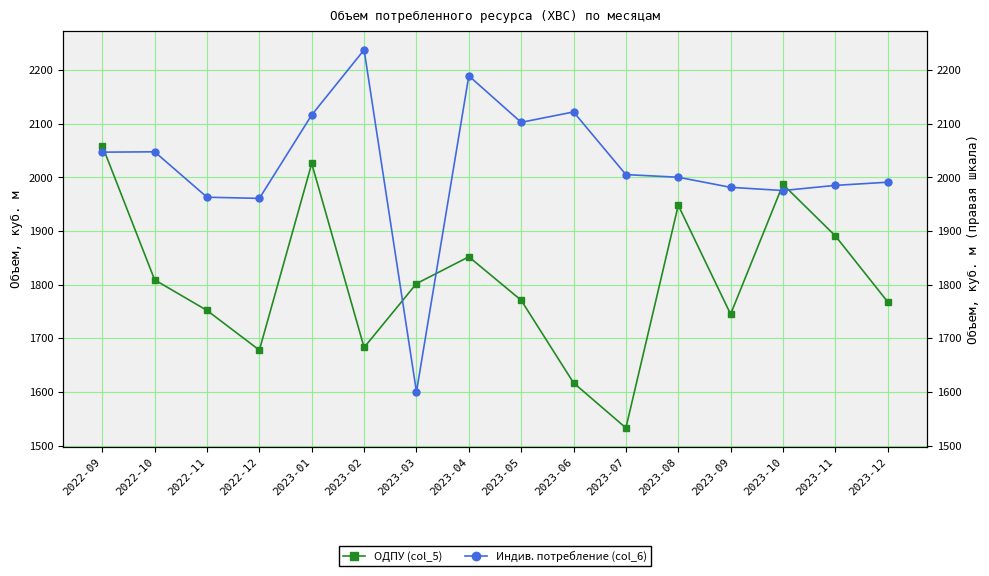

Reading right to left, transcribe all the data shown in this chart.

ОДПУ (col_5): 1768.0	1891.0	1987.0	1745.0	1948.0	1533.0	1617.0	1771.0	1852.0	1802.0	1683.0	2026.0	1678.0	1752.0	1809.0	2059.0
Индив. потребление (col_6): 1991.1	1985.2	1975.5	1981.5	2000.3	2005.3	2122.1	2102.7	2189.4	1600.2	2237.8	2116.5	1960.9	1963.1	2047.8	2047.1